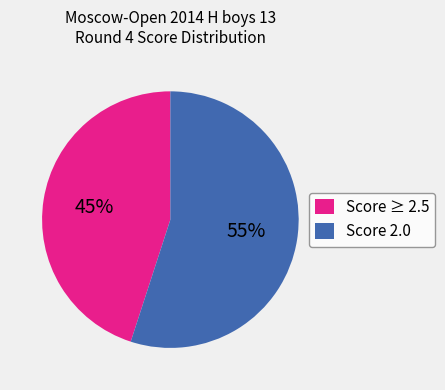

What is the ratio of the value at Score ≥ 2.5 to the value at Score 2.0?

0.8